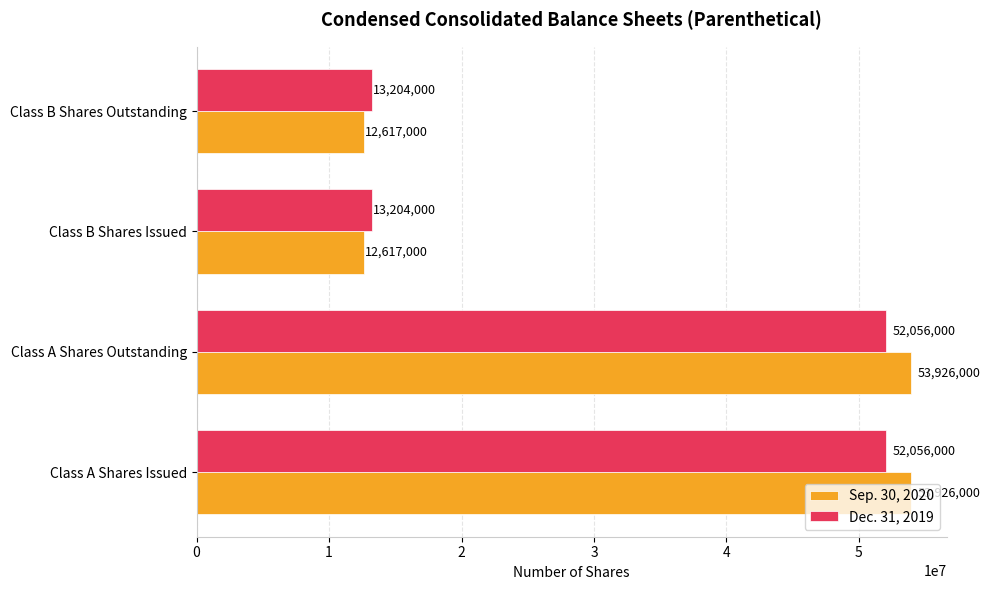

Which series has the largest range (max minus min)?

Sep. 30, 2020